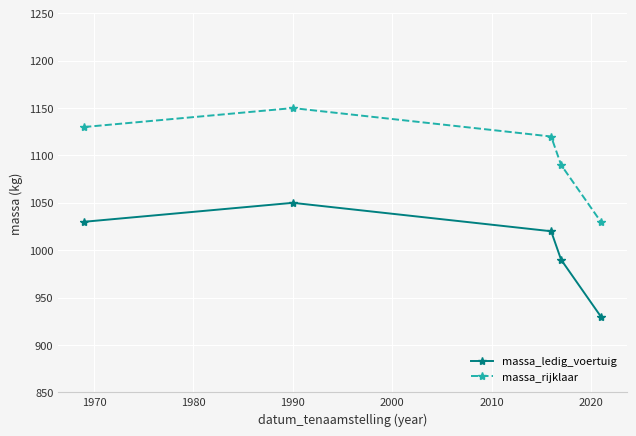

In massa_ledig_voertuig, how many points are higher than both neighbors (excluding endpoints)?

1